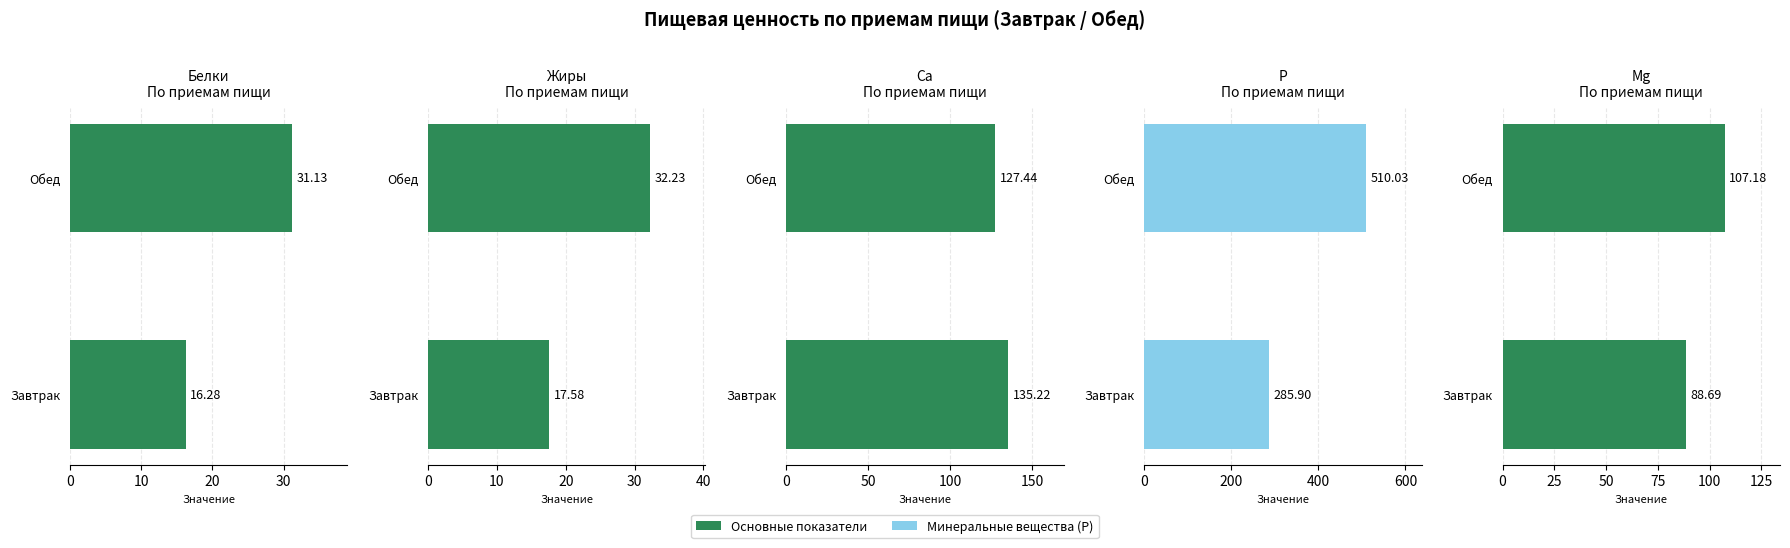

Reading left to right, extract all data points from this chart.

Белки: 16.3	31.1
Жиры: 17.6	32.2
Ca: 135.2	127.4
P: 285.9	510.0
Mg: 88.7	107.2